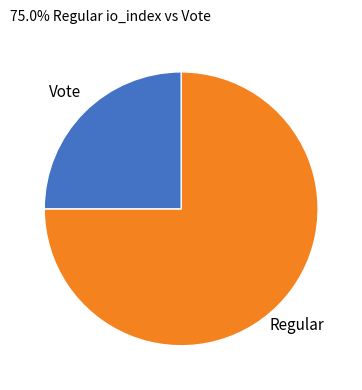

Is there any slice that represents more than half of the pie?

Yes